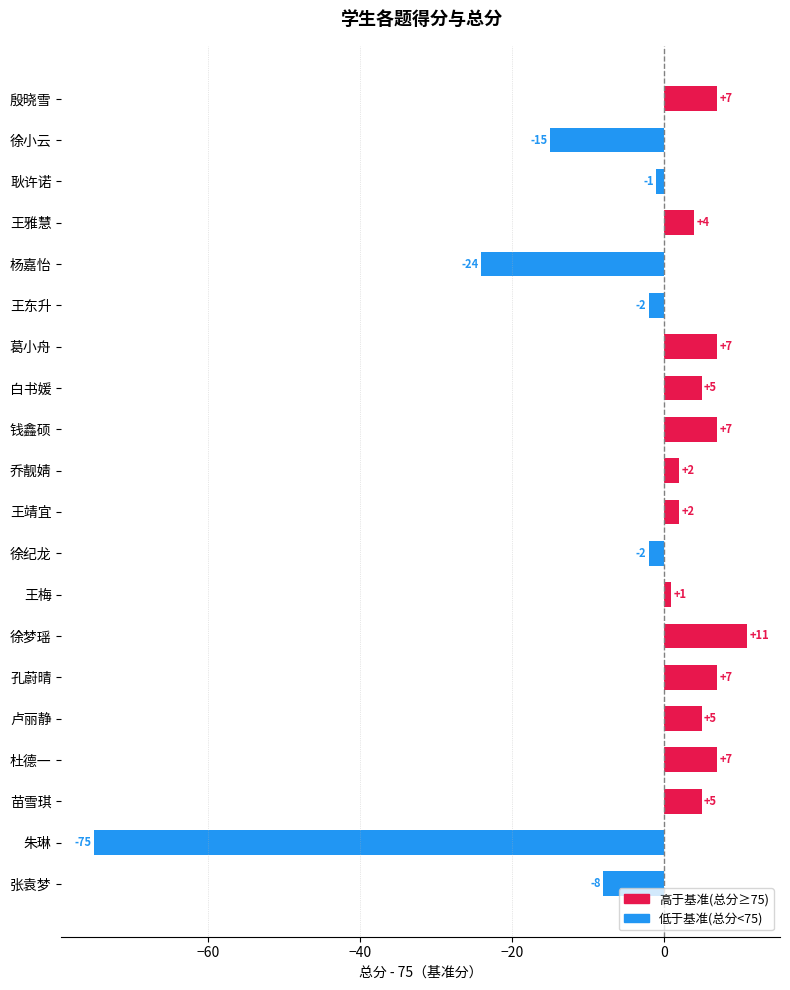

How many bars are there in total?

20